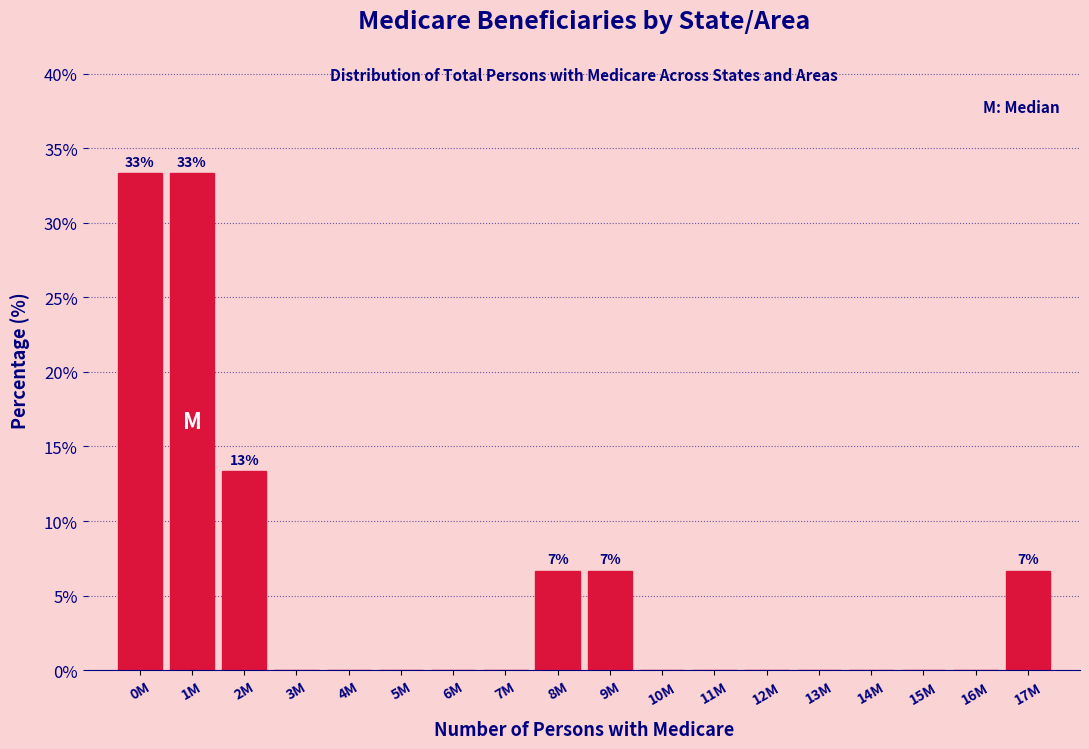

Reading left to right, transcribe all the data shown in this chart.

0M=33.3	1M=33.3	2M=13.3	3M=0.0	4M=0.0	5M=0.0	6M=0.0	7M=0.0	8M=6.7	9M=6.7	10M=0.0	11M=0.0	12M=0.0	13M=0.0	14M=0.0	15M=0.0	16M=0.0	17M=6.7